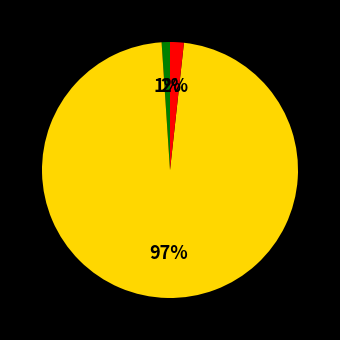

To the nearest percent, what is the difference between the largest and smallest slice percentages?

96%